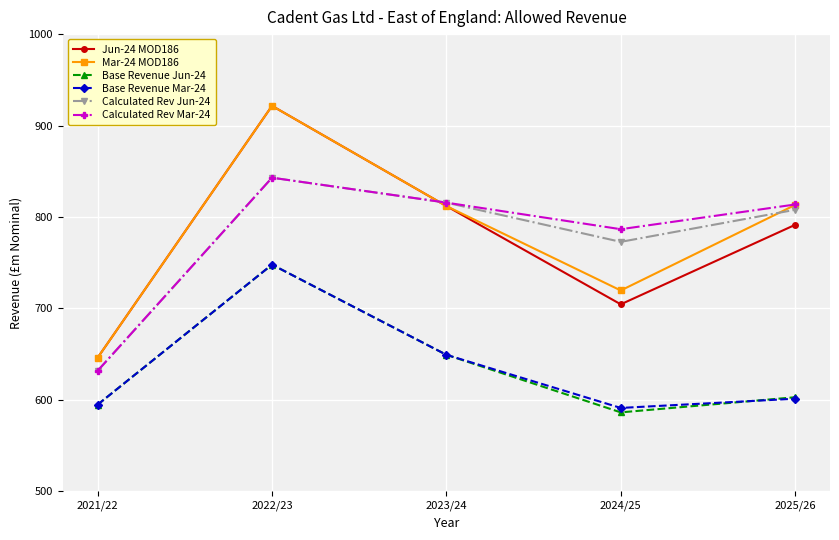

In Base Revenue Mar-24, how many points are higher than both neighbors (excluding endpoints)?

1